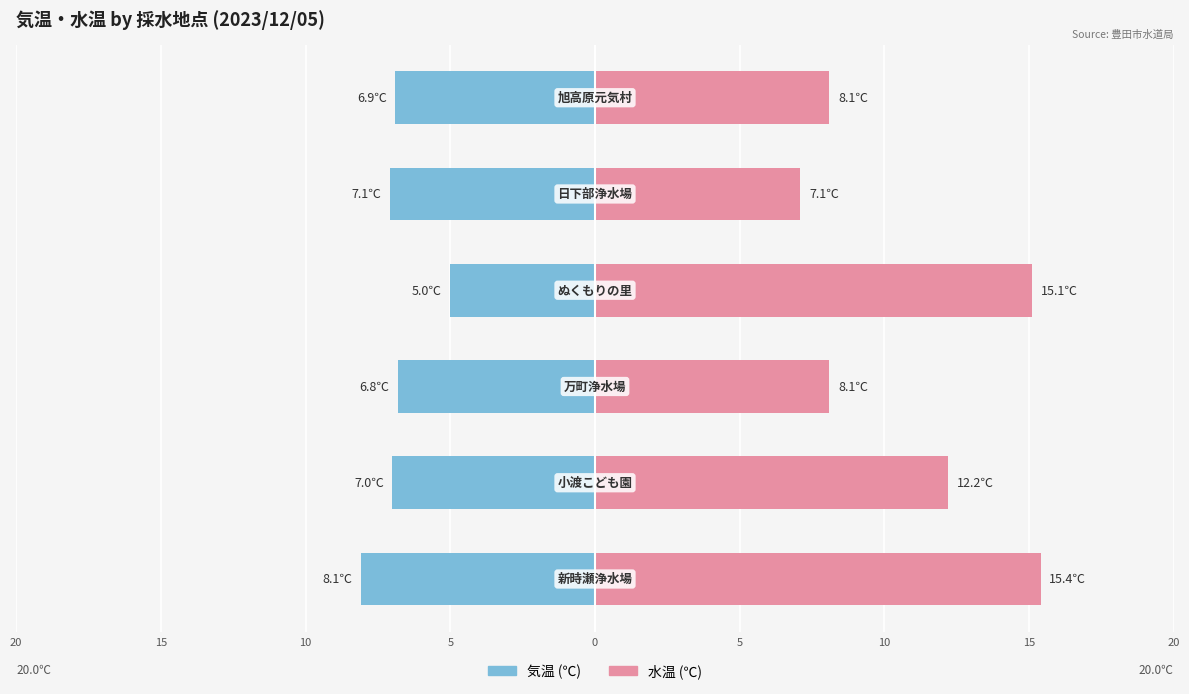

At 15, list the series in order from smallest to largest.

気温 (℃), 水温 (℃)